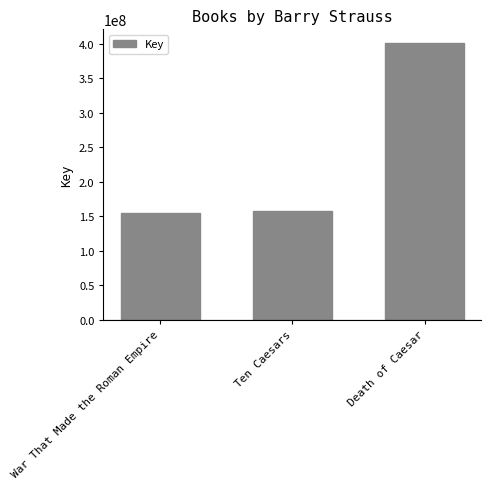

Reading left to right, list all the values displayed in this chart.

War That Made the Roman Empire=155179566	Ten Caesars=157368686	Death of Caesar=400753772